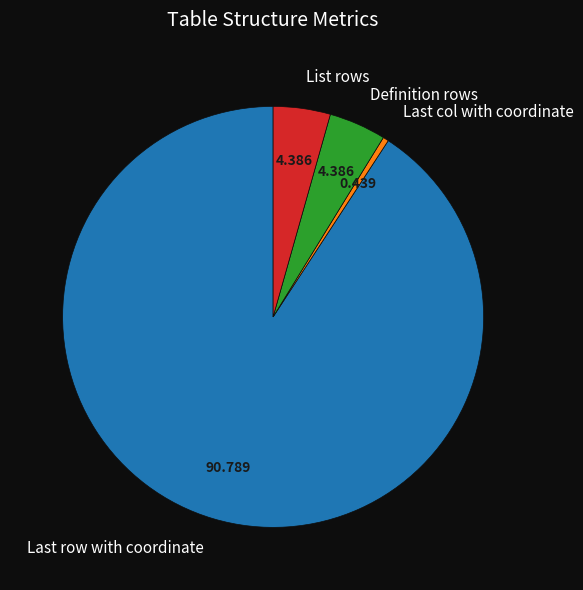

Is List rows the majority of the pie?

No